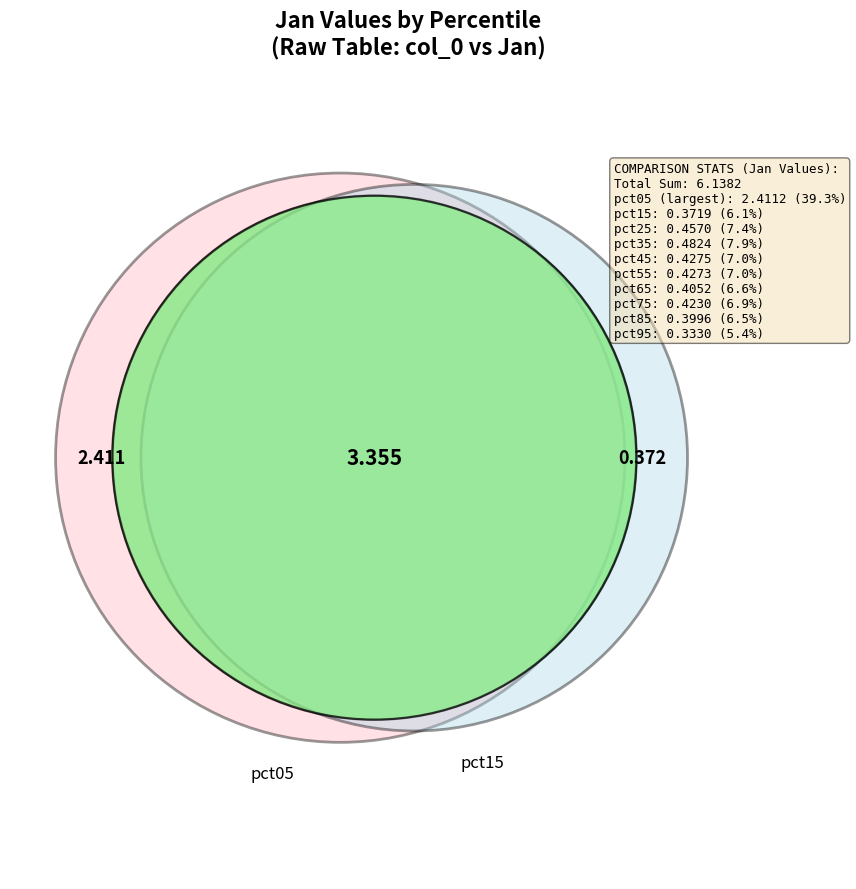

What is the change in value from pct05 to pct75?

-2.0